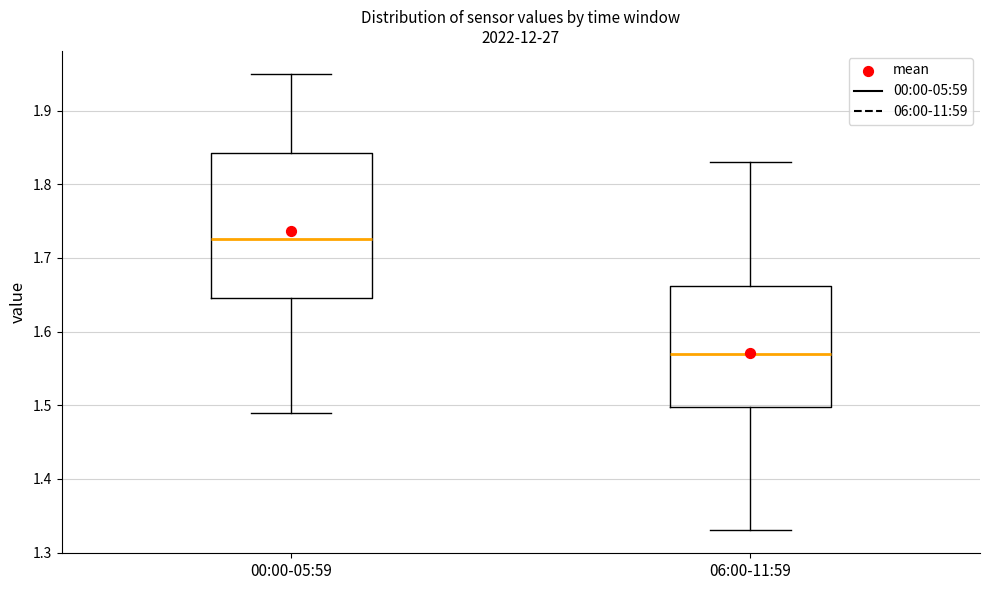

Reading left to right, transcribe this box plot: for each box, give where its median line is, the range the box spans, and where its two whiskers end, as read against the y-axis. The values are not printed on the chart, so give them approximately, as read against the axis.

00:00-05:59: median 1.73, box 1.65 to 1.84, whiskers 1.49 to 1.95
06:00-11:59: median 1.57, box 1.50 to 1.66, whiskers 1.33 to 1.83